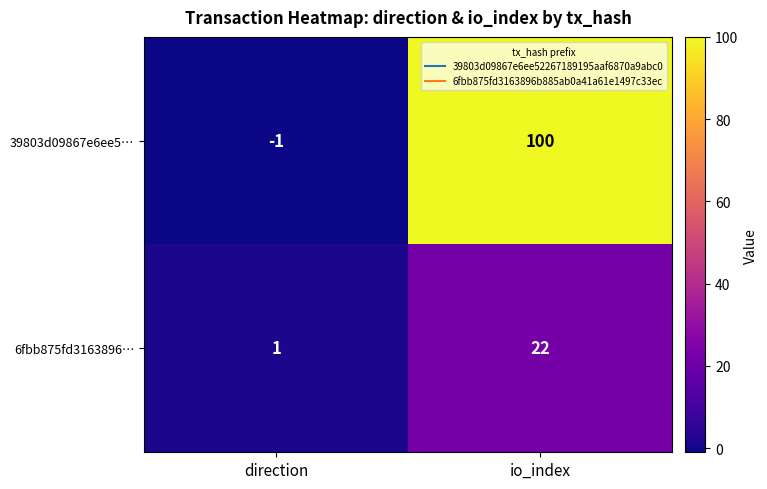

What is the greatest value displayed?

100